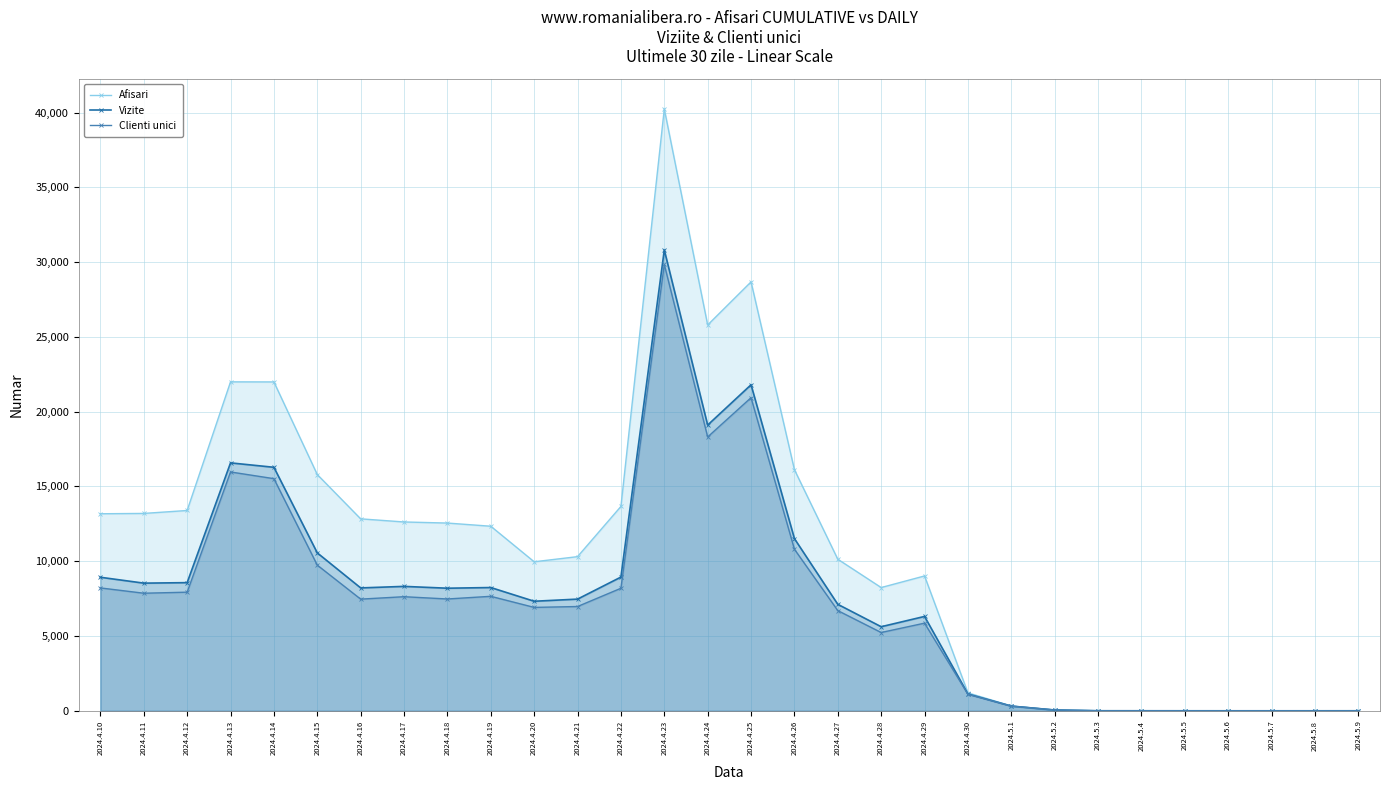

What is the maximum value shown in the chart?

40239